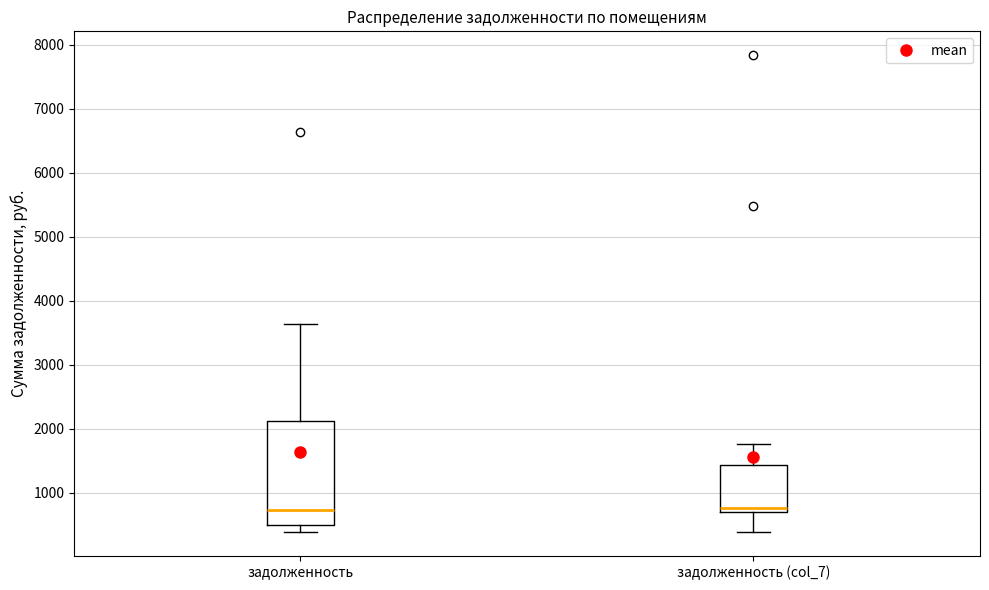

Reading left to right, read every box against the y-axis: the position of its median line, the range the box covers, and the ends of its whiskers. The values are not printed on the chart, so give them approximately, as read against the axis.

задолженность: median 700, box 500 to 2100, whiskers 400 to 3600
задолженность (col_7): median 800, box 700 to 1400, whiskers 400 to 1800